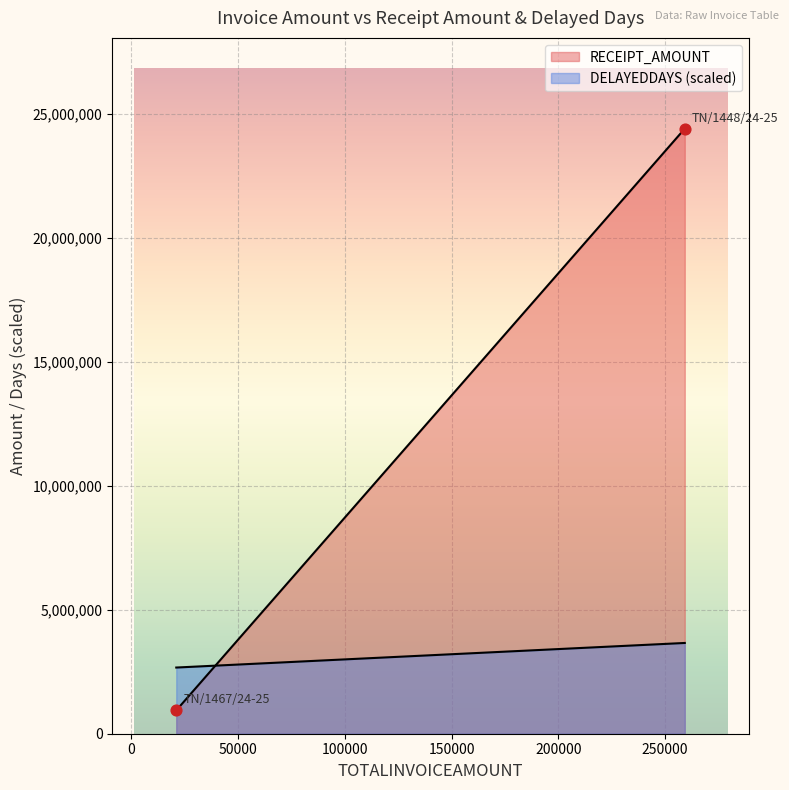

What are all the series names shown in the legend?

RECEIPT_AMOUNT, DELAYEDDAYS